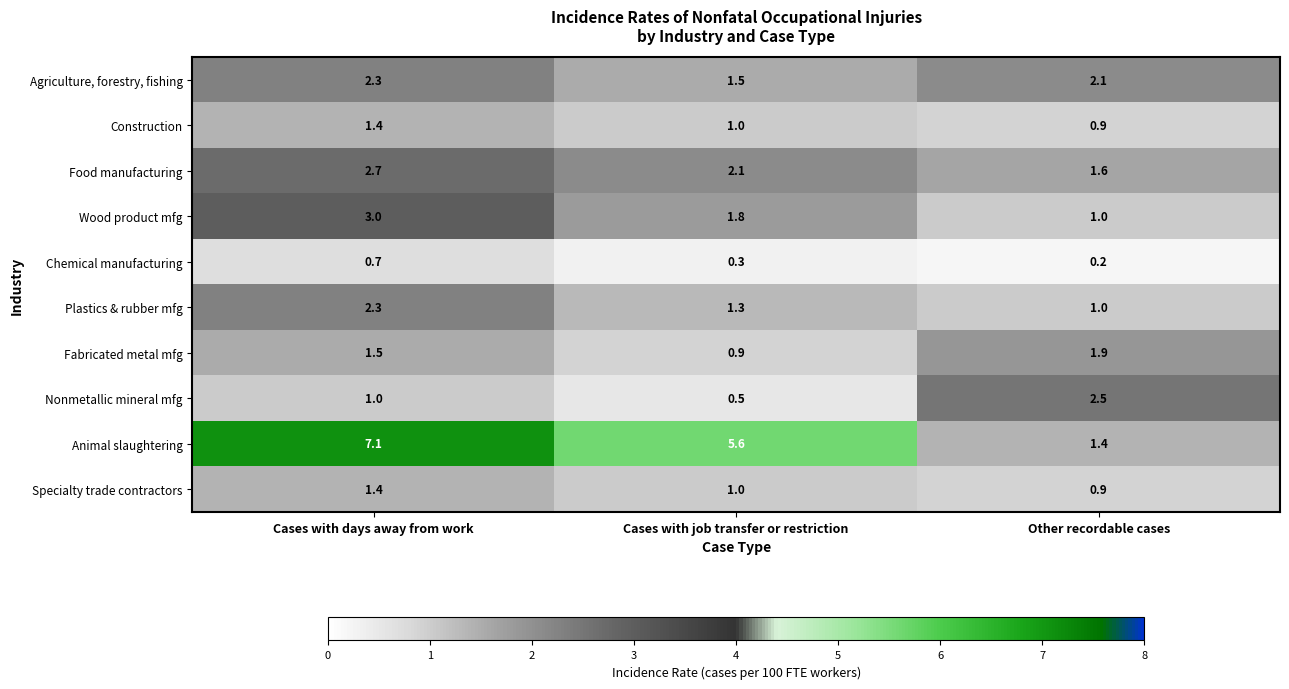

Where is Nonmetallic mineral mfg nearest to the value 1?

Cases with days away from work